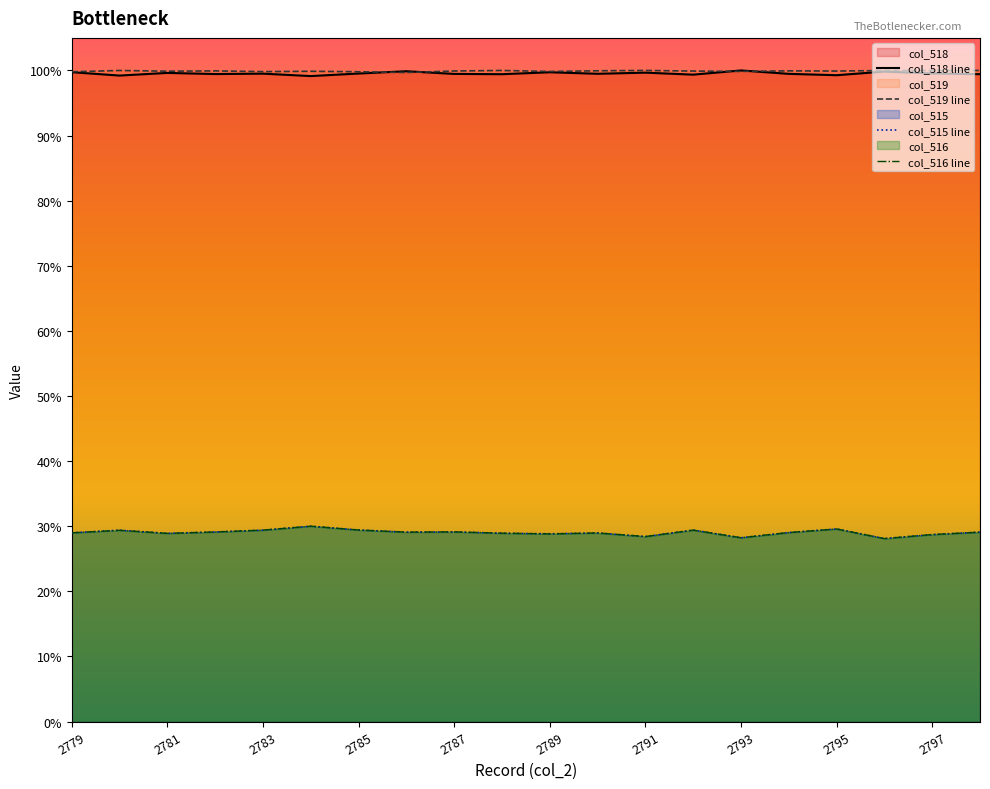

At which label is the value closest to 6755?

2794